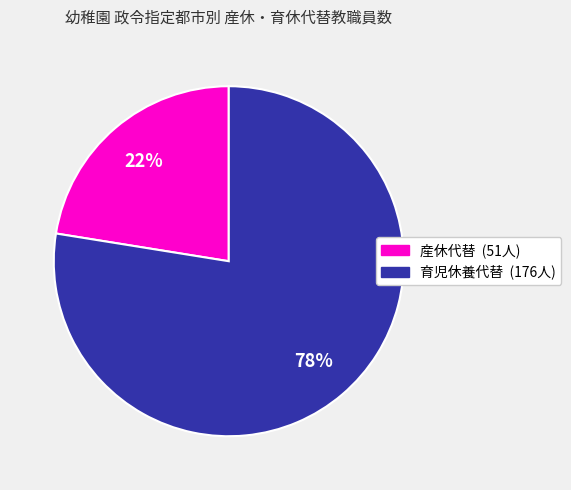

Is there any slice that represents more than half of the pie?

Yes